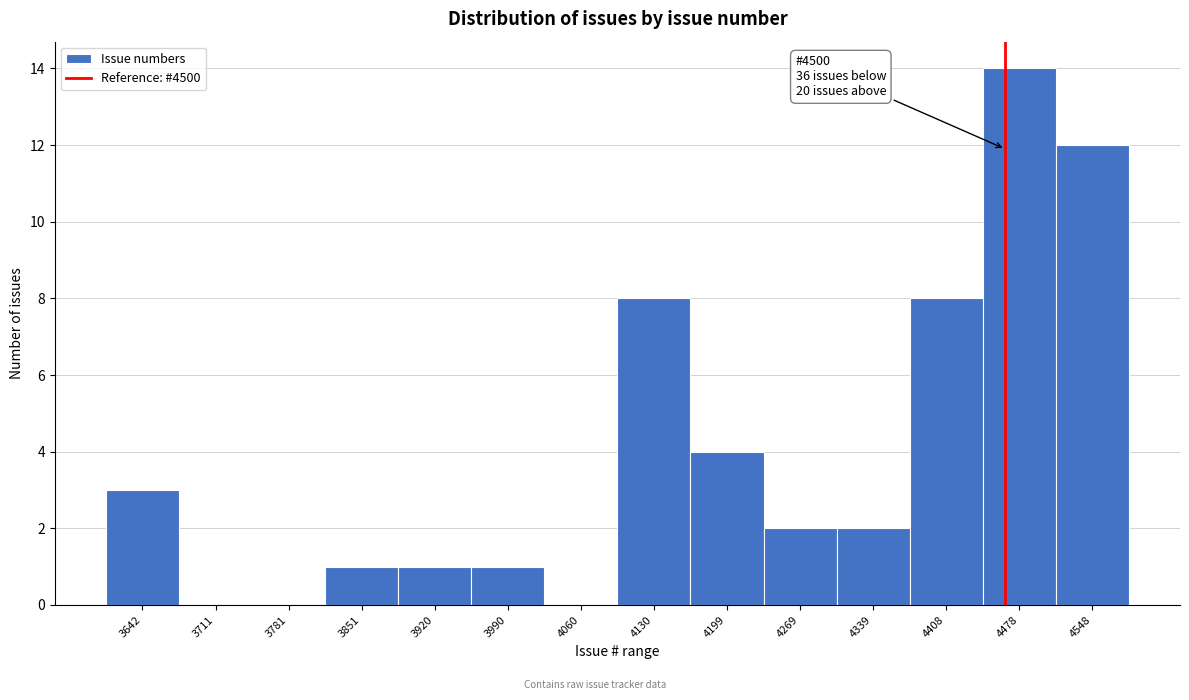

Reading left to right, list all the values displayed in this chart.

3642=3	3711=0	3781=0	3851=1	3920=1	3990=1	4060=0	4130=8	4199=4	4269=2	4339=2	4408=8	4478=14	4548=12